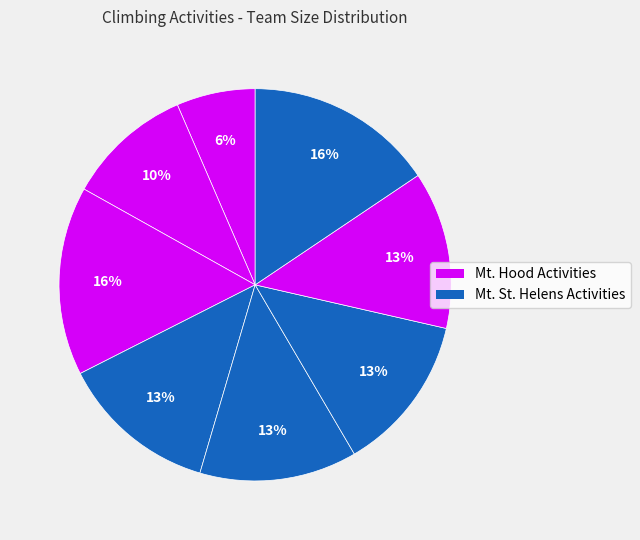

How many segments does this pie chart have?

8